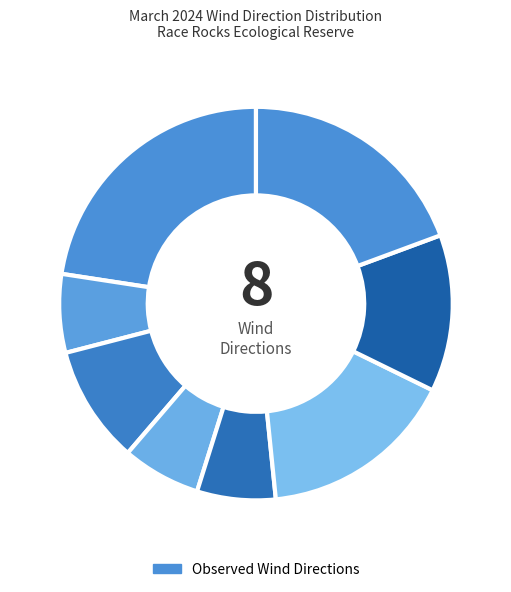

Count the number of slices in the pie.

8